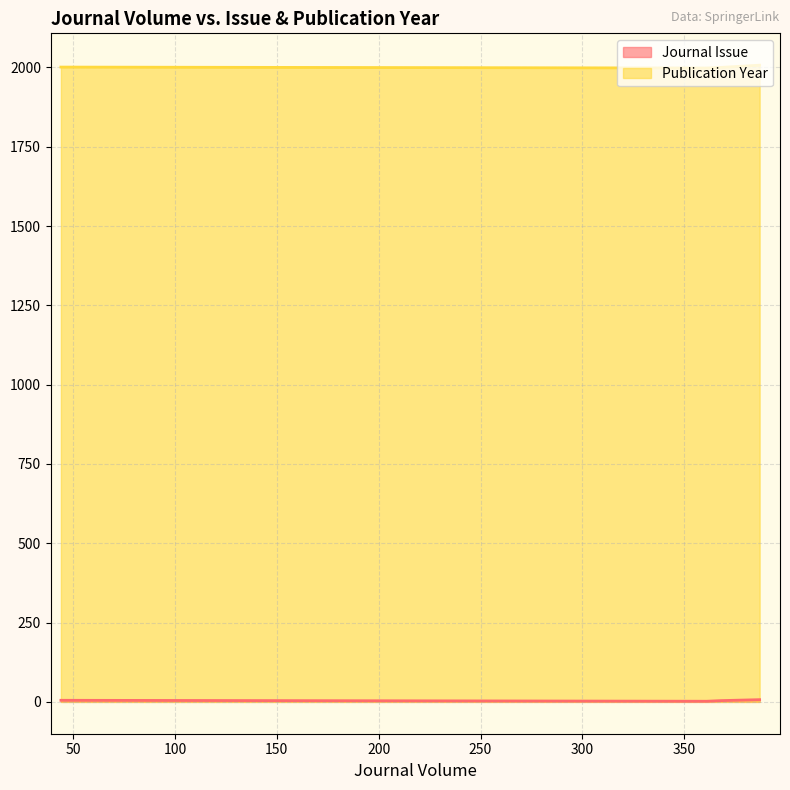

Rank the categories by Publication Year value from lowest to highest.

361, 368, 44, 387